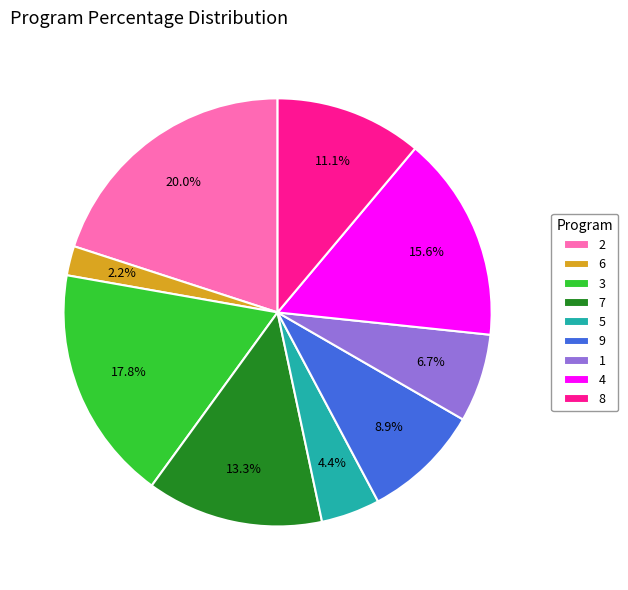

To the nearest percent, what percentage of the pie is 9?

9%